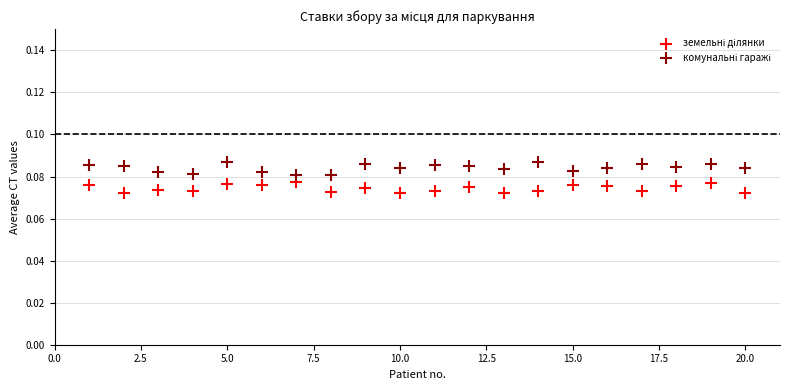

What is the X range (max minus min) for the scatter plot?

19.0